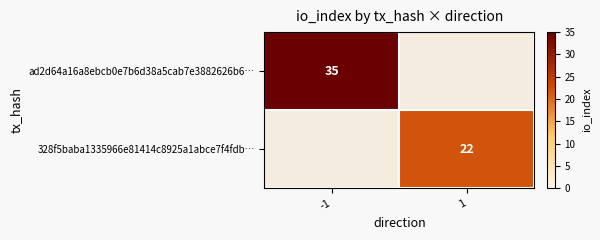

Is it true that ad2d64a16a8ebcb0e7b6d38a5cab7e3882626b6… equals 12 at -1?

False